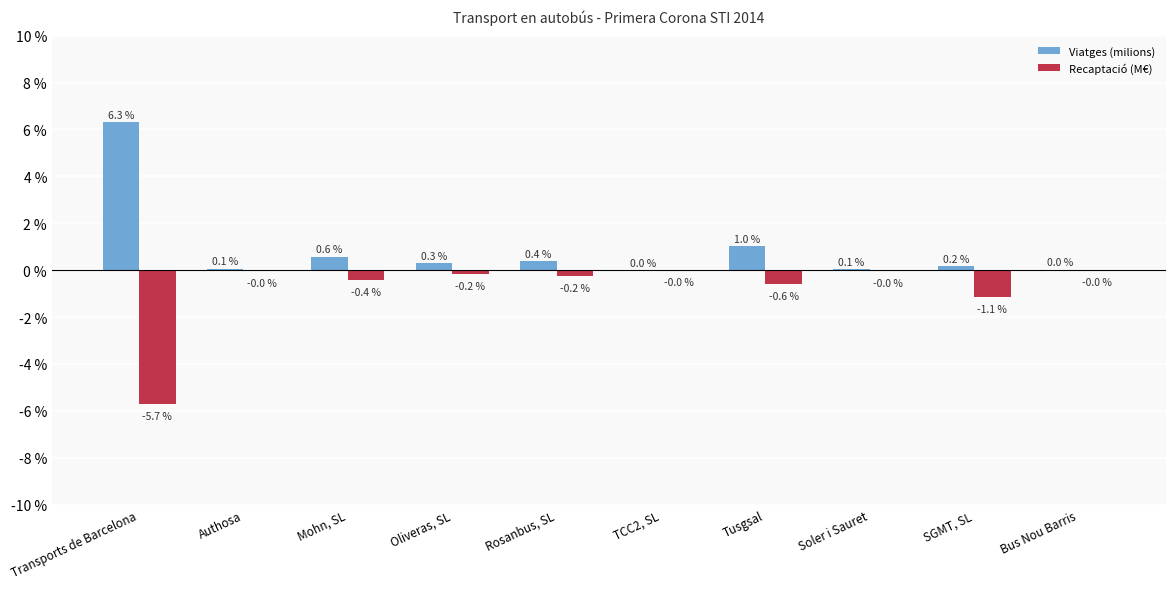

Count the number of categories in the chart.

10